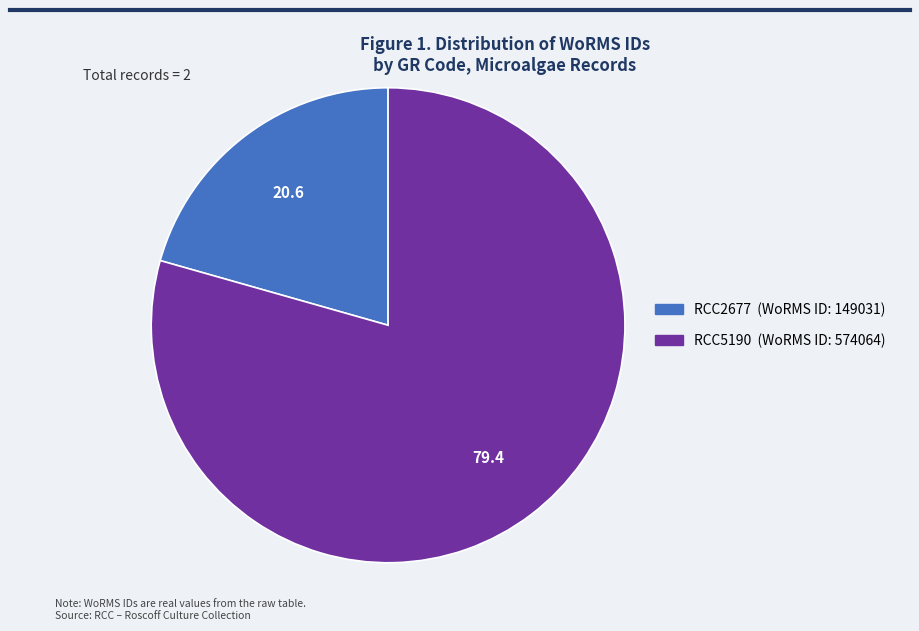

Count the number of slices in the pie.

2